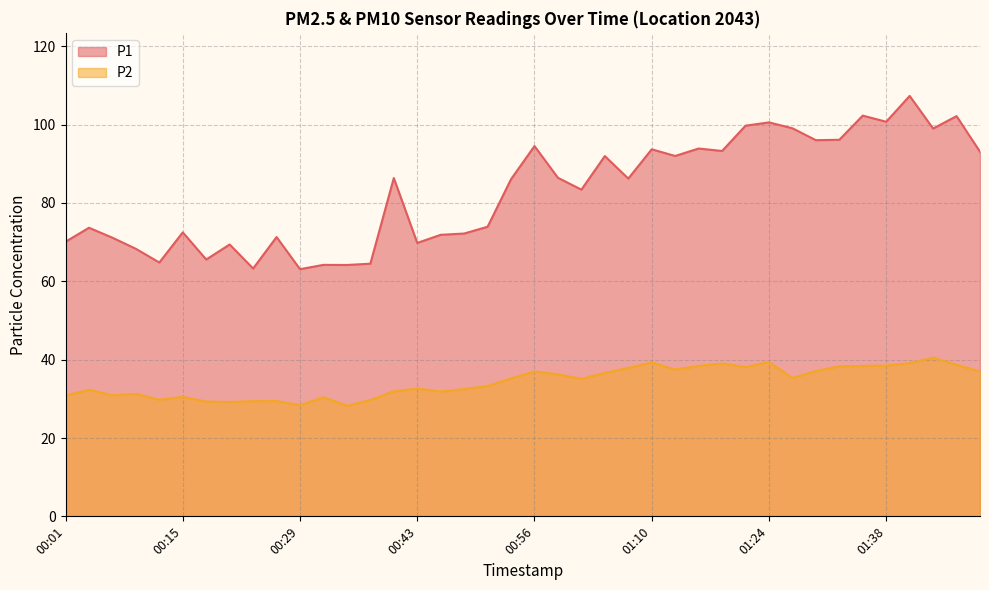

At which label does P2 first exceed 35?

00:54